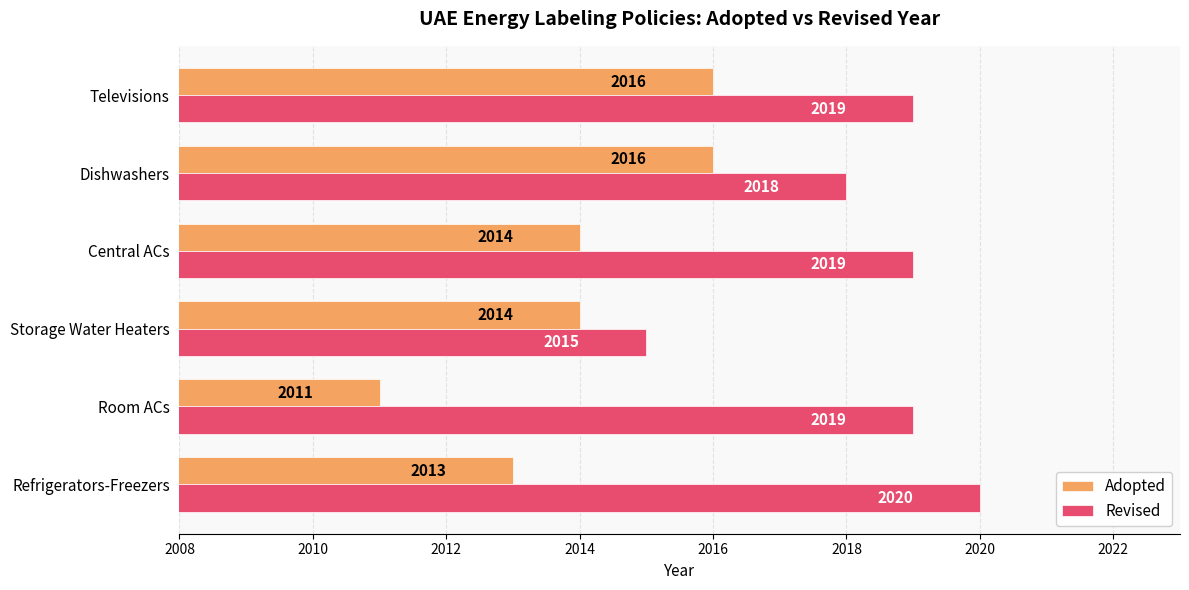

Rank the series by their maximum value, from highest to lowest.

Revised, Adopted